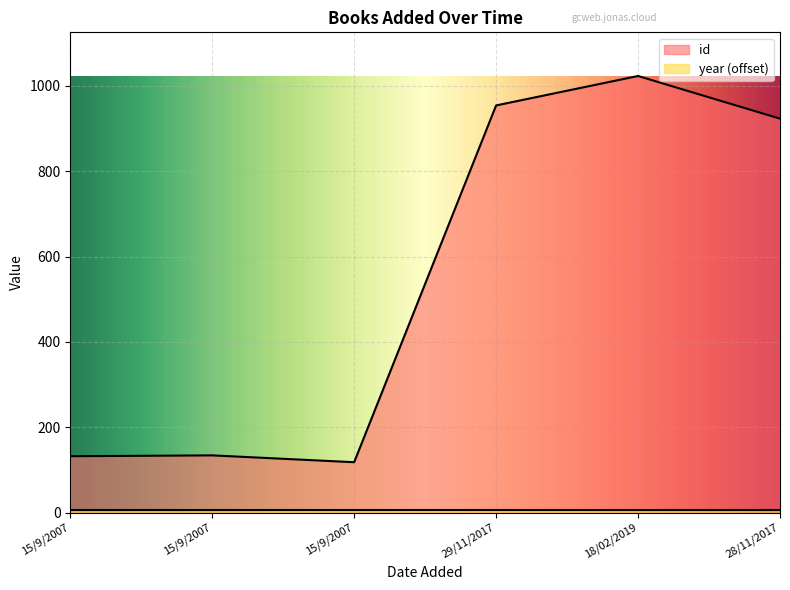

Approximately how many times larger is the value at 18/02/2019 compared to 15/9/2007?

7.8